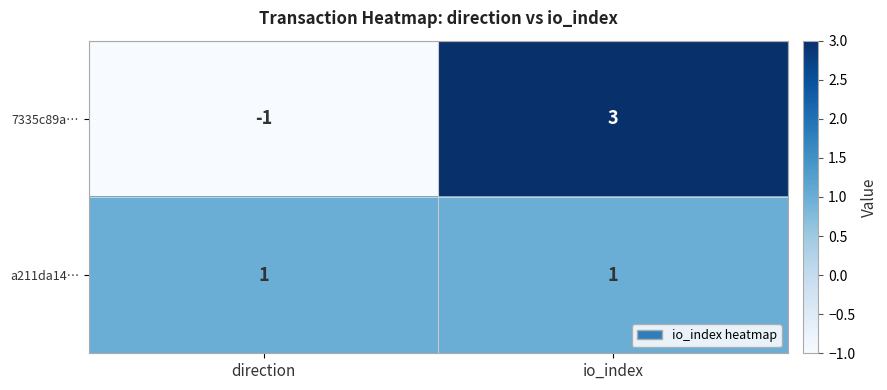

What is the smallest value displayed?

-1